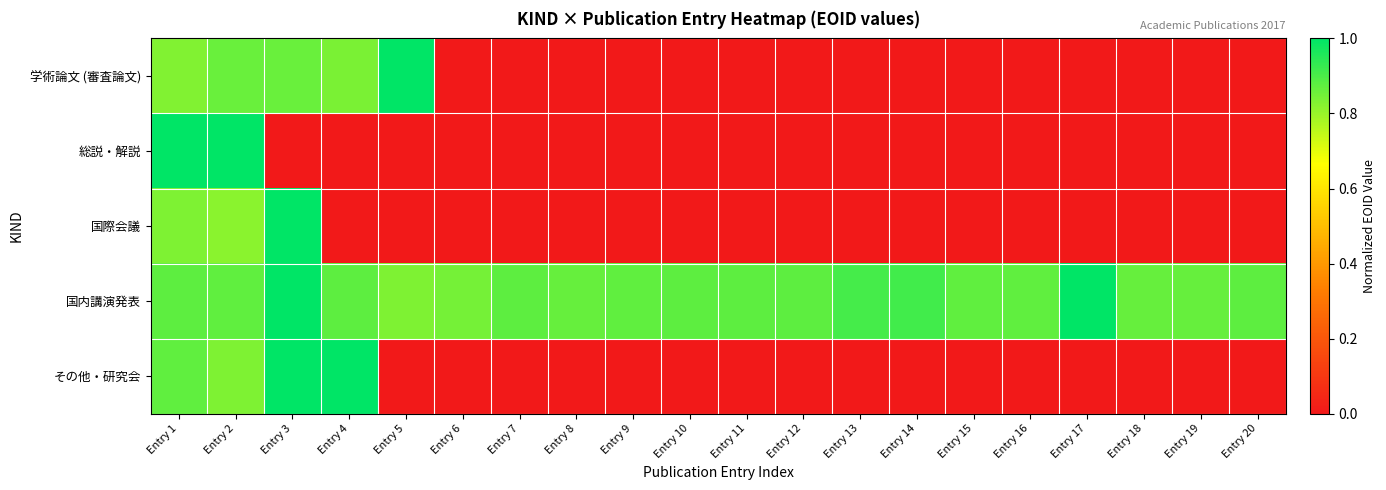

Which series has the largest total across all categories?

国内講演発表